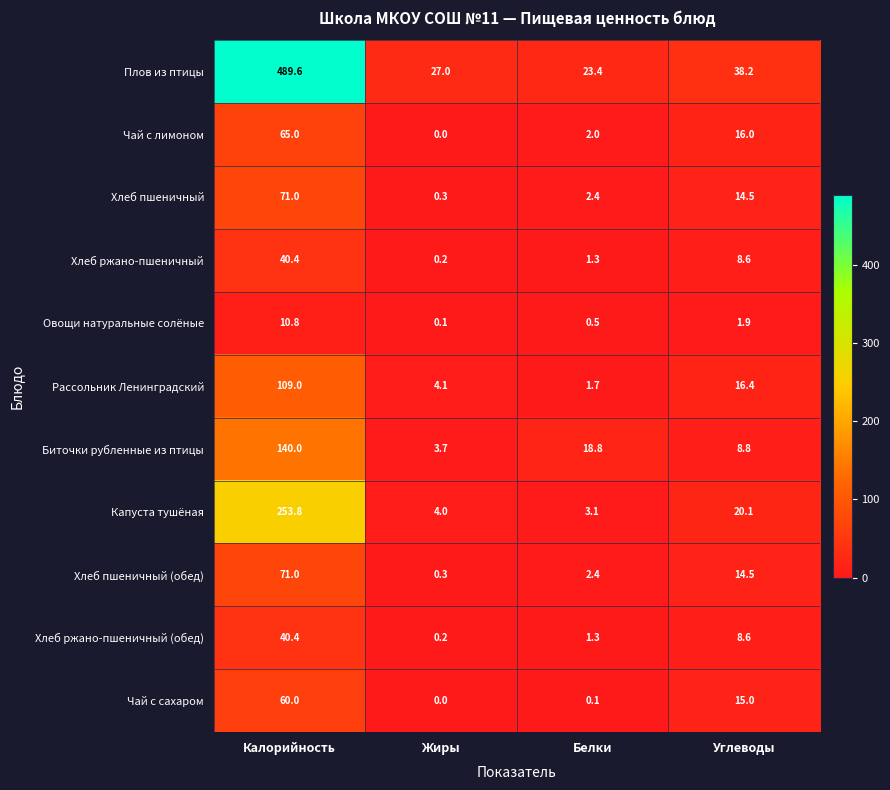

True or false: Хлеб пшеничный has a value of 19.2 at Углеводы.

False